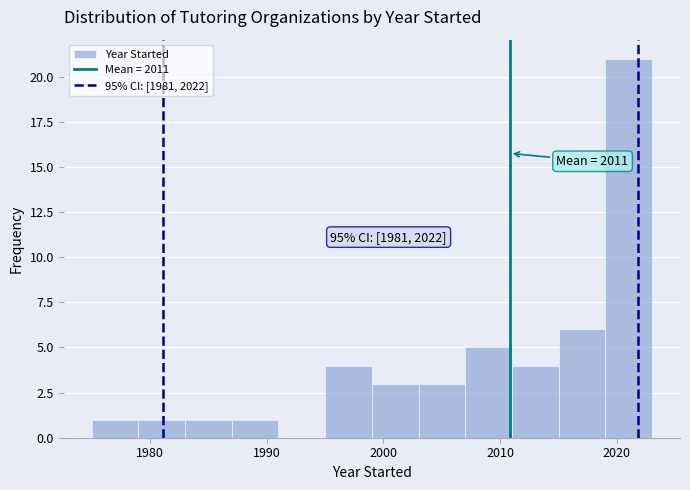

Which range on the x-axis has the tallest bar?

2019 to 2023